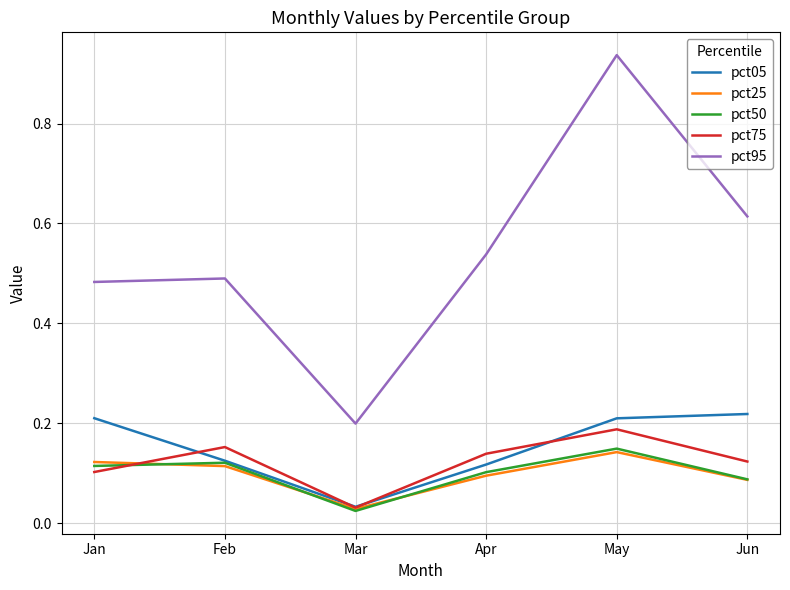

Which series has the largest total across all categories?

pct95